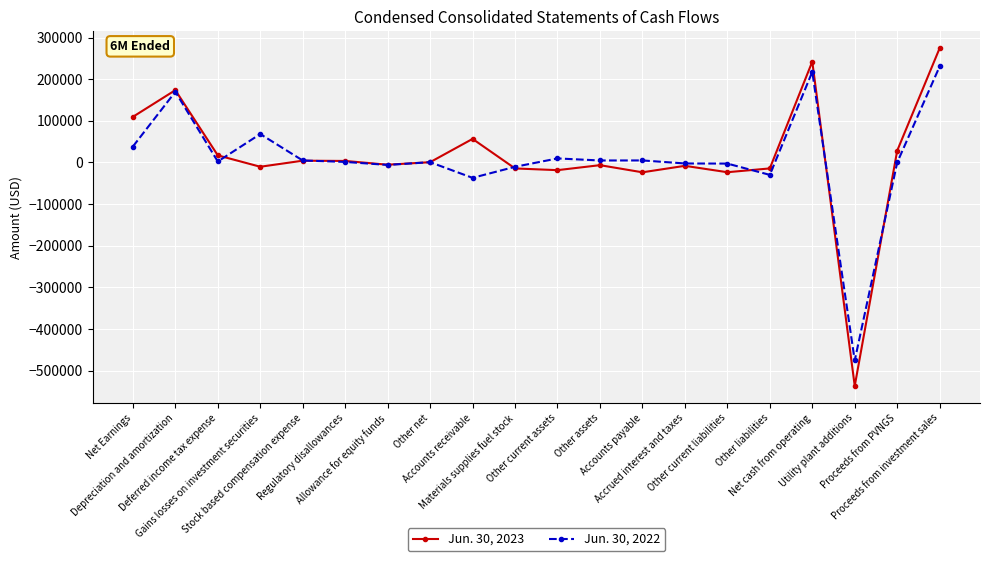

What is the maximum value shown in the chart?

274777